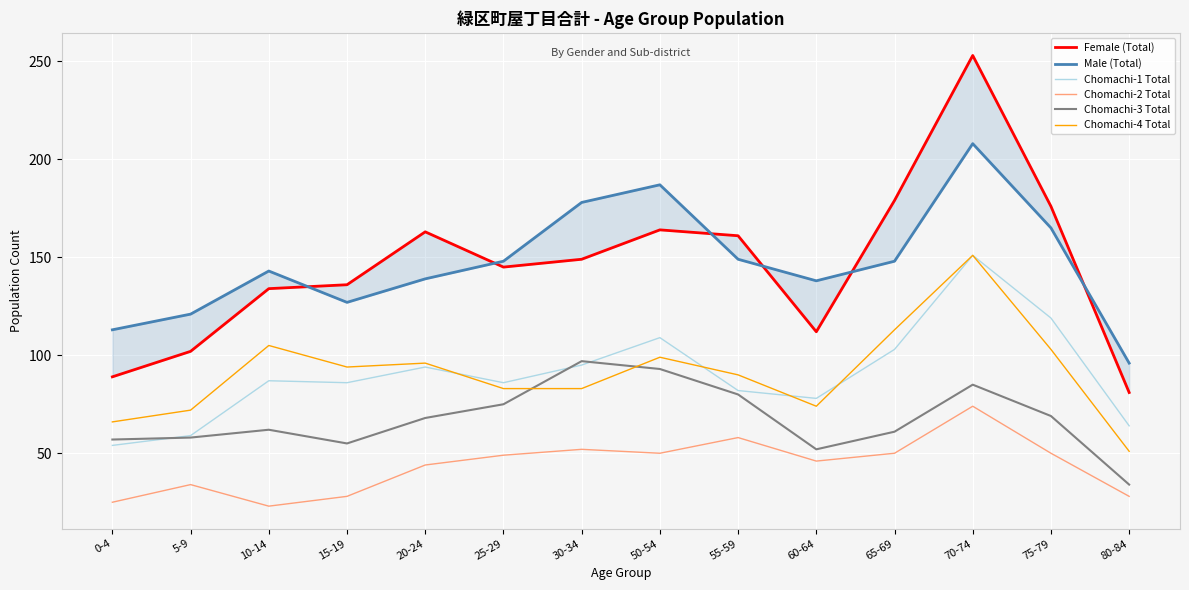

What is the sum of the Chomachi-2 Total values at 75-79 and 5-9?

84